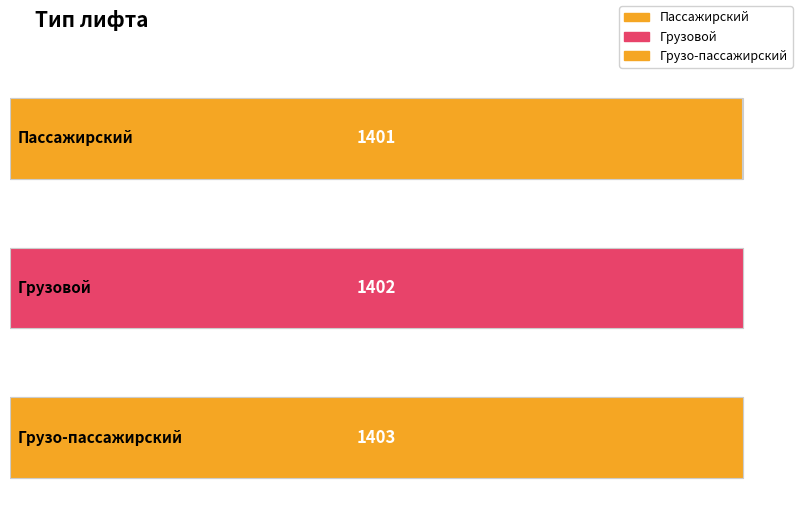

What is the smallest value displayed?

1401